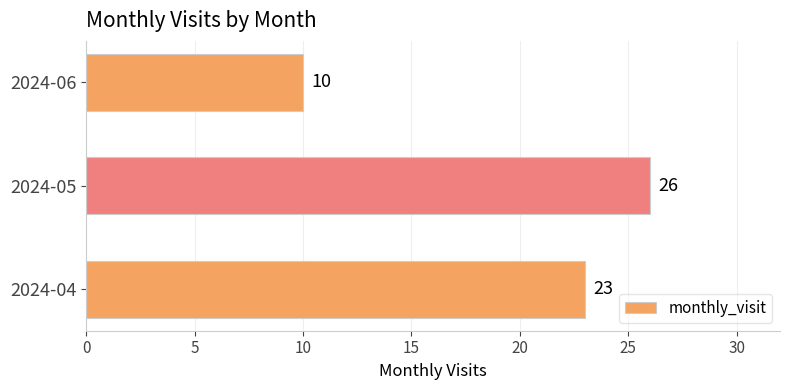

What is the sum of all values?

59